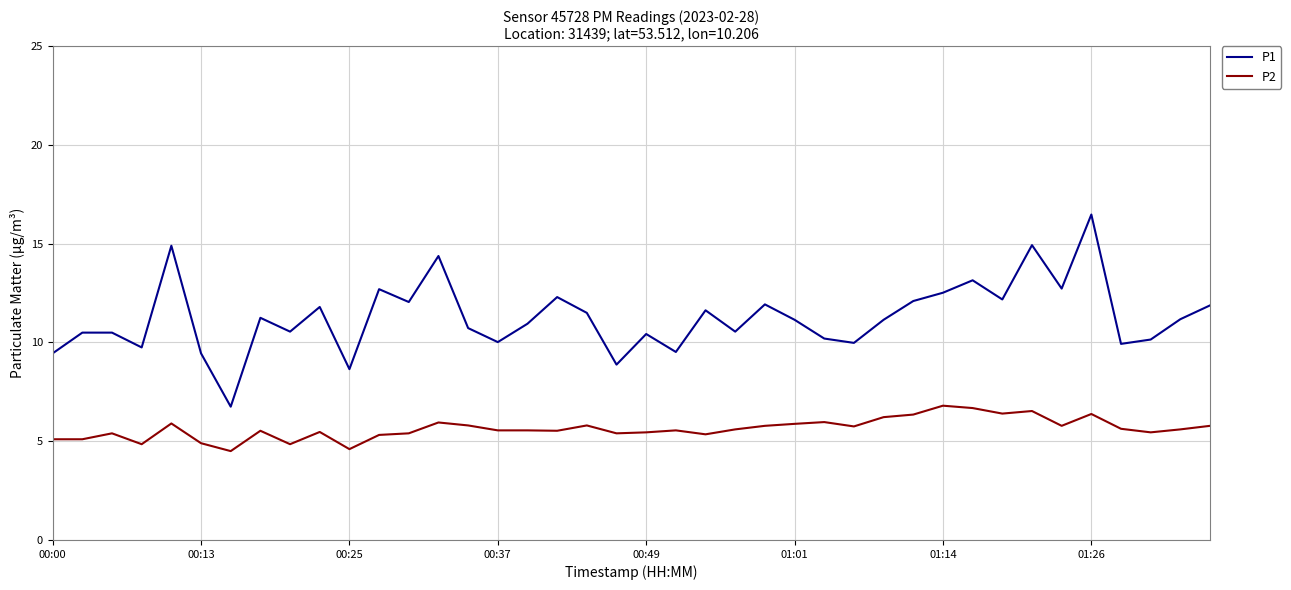

True or false: P1 and P2 intersect in this chart.

False